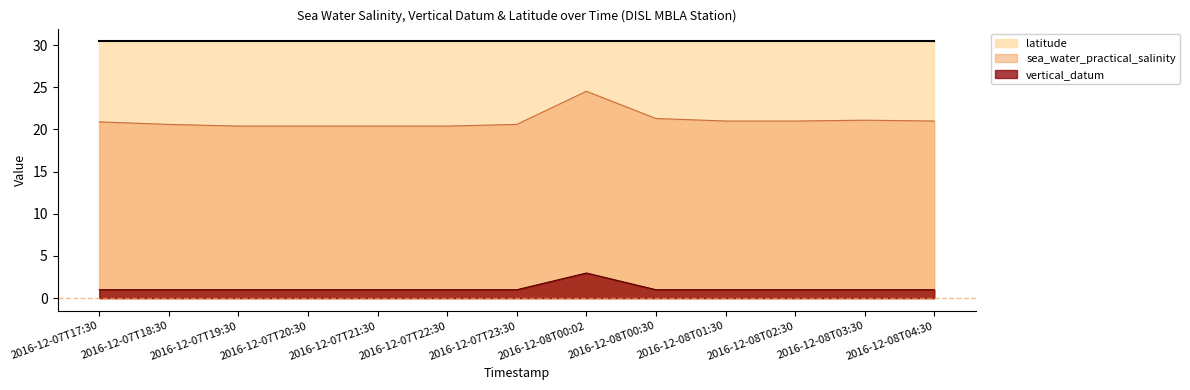

True or false: sea_water_practical_salinity and vertical_datum intersect in this chart.

False